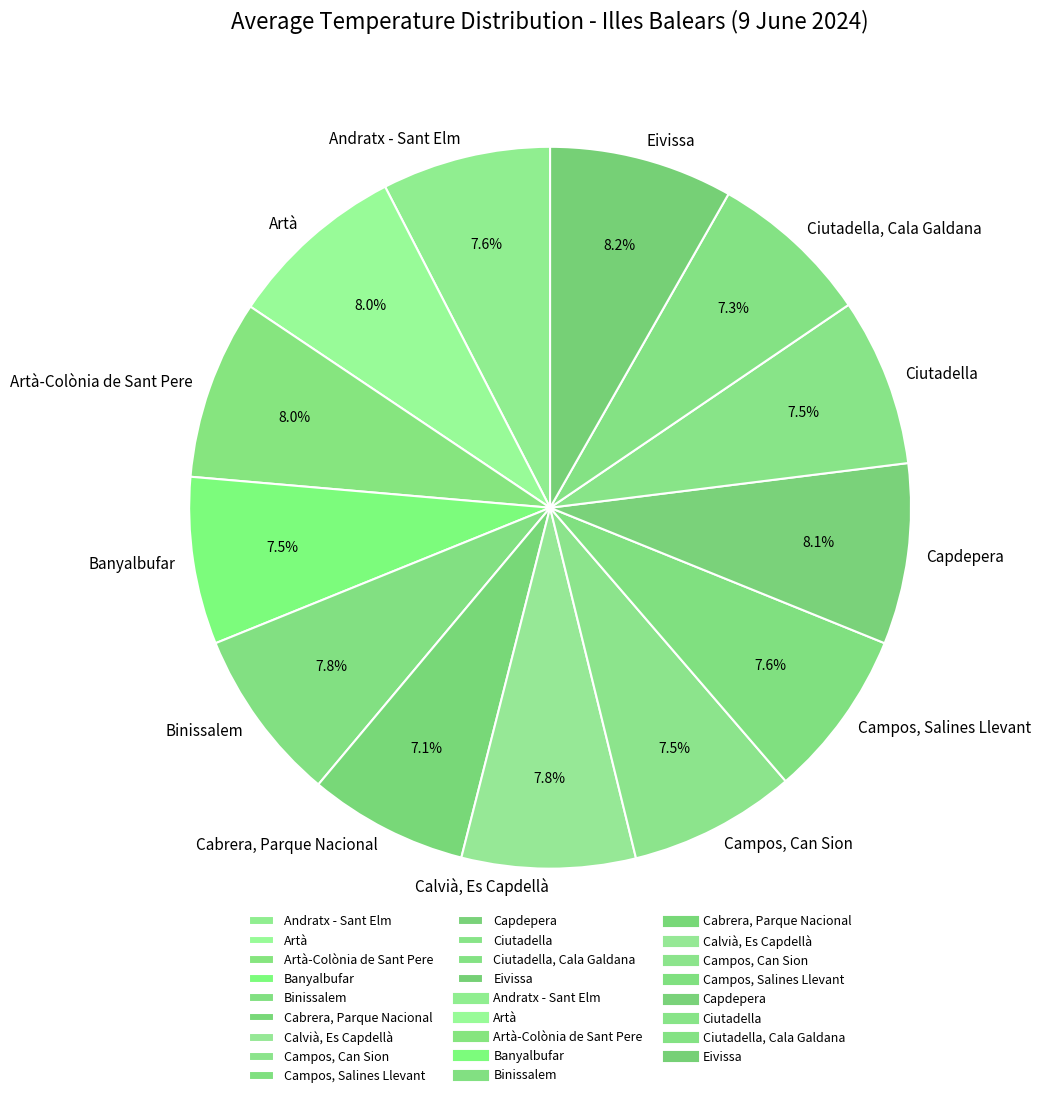

Does any single category account for the majority?

No